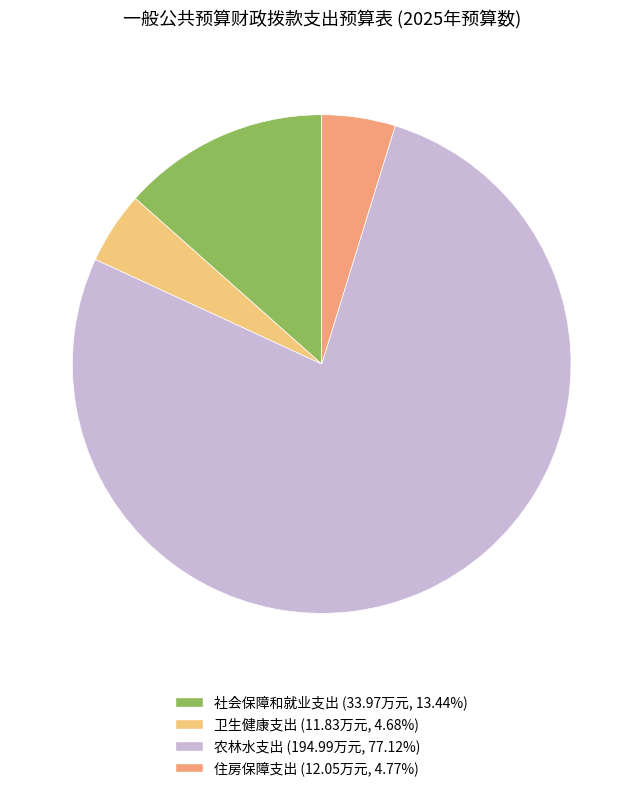

What is the ratio of the value at 住房保障支出 to the value at 卫生健康支出?

1.0